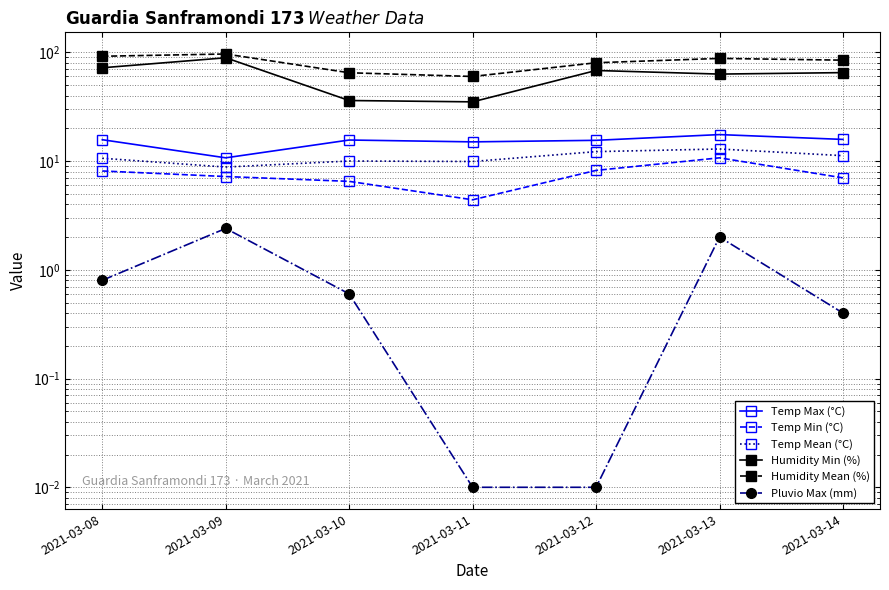

The Temp Min (°C) series shows 8.1 at 2021-03-08. True or false?

True